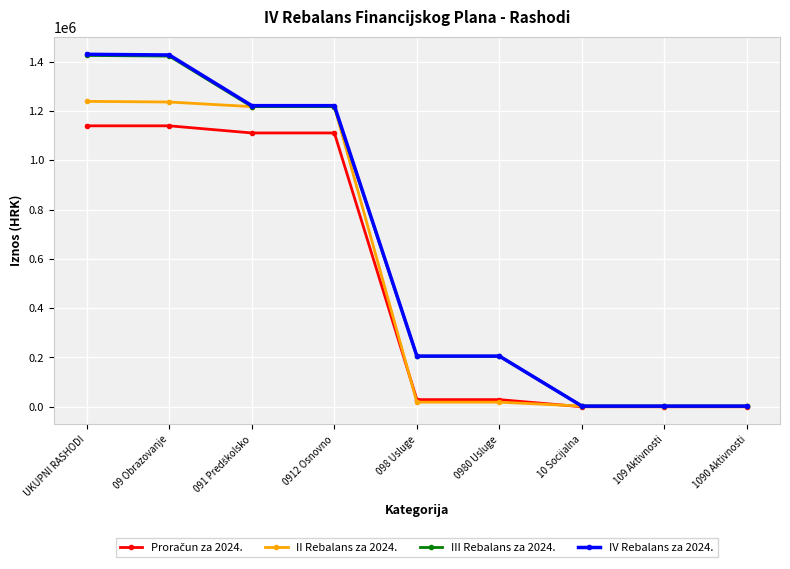

Which series has the widest spread of values?

IV Rebalans za 2024.